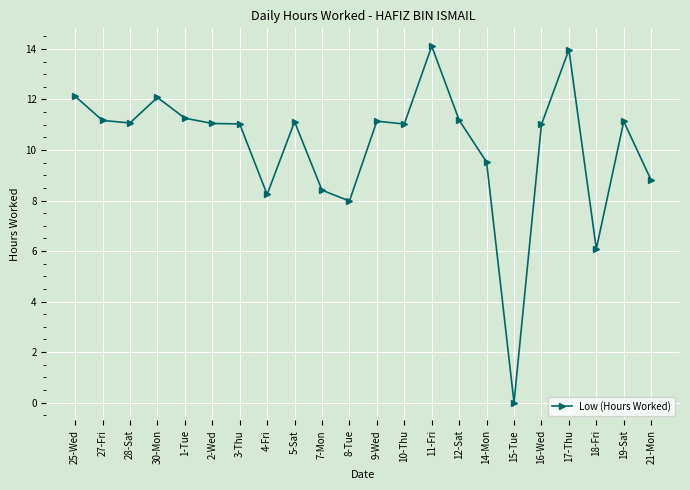

What is the maximum value shown in the chart?

14.1